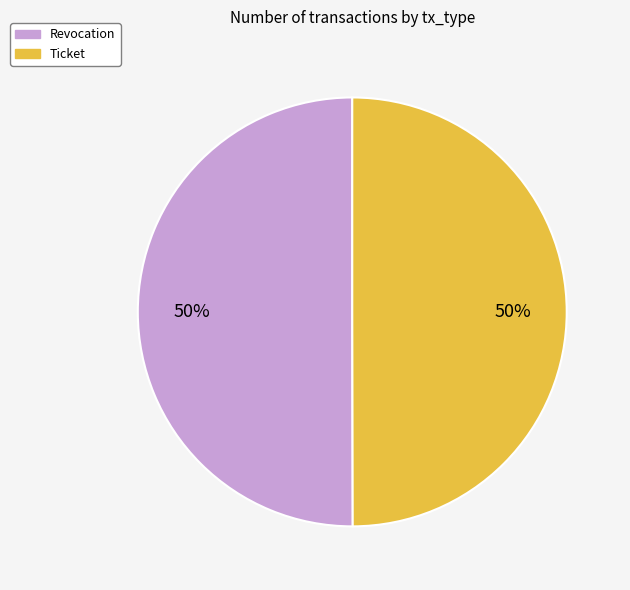

To the nearest percent, what percentage of the pie is Revocation?

50%